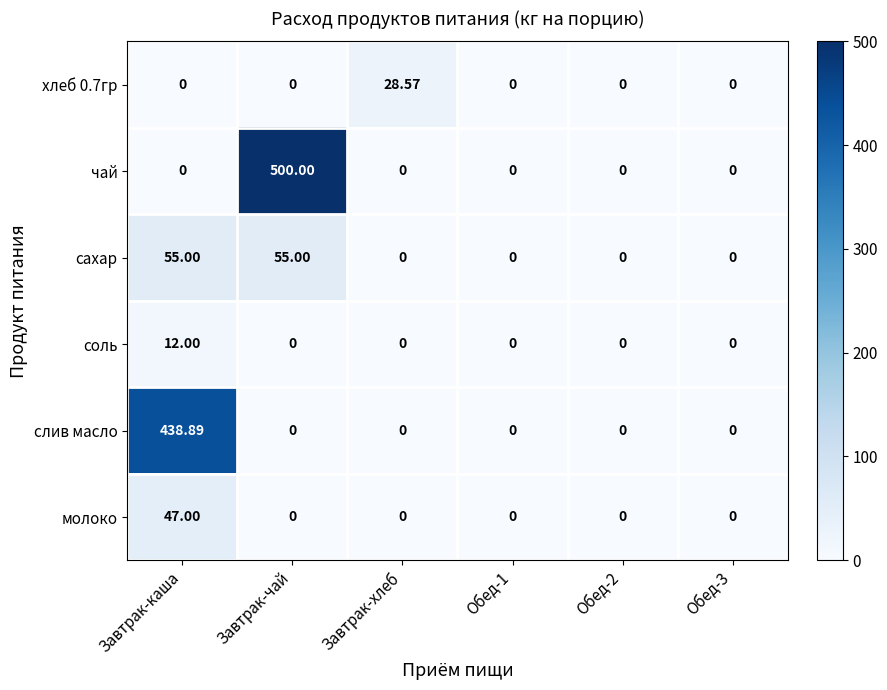

Which category has the highest value in the чай series?

Завтрак-чай